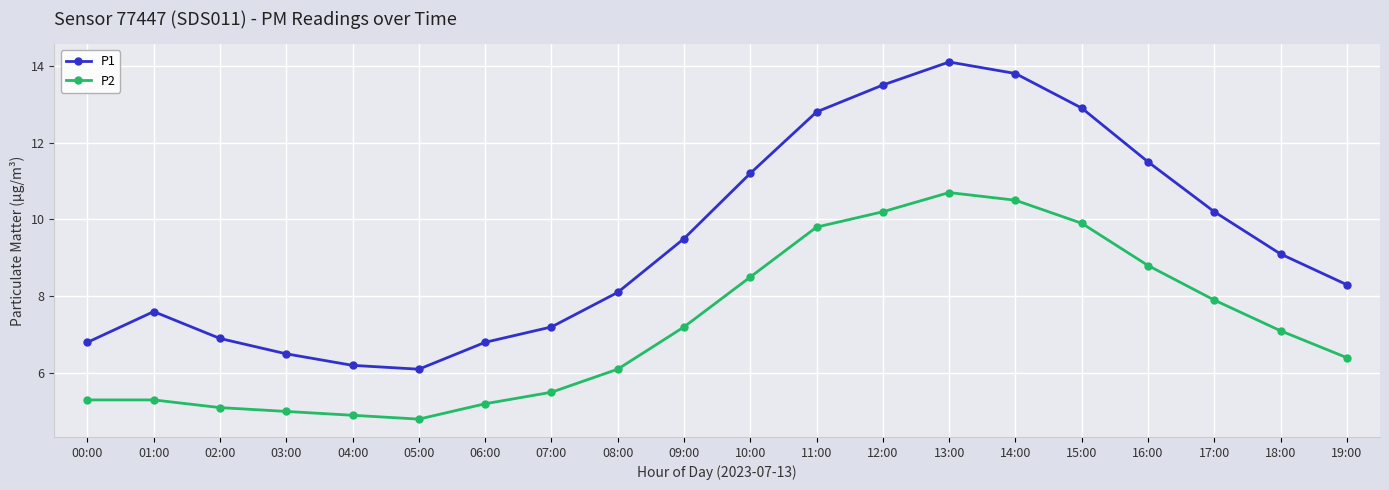

In P1, how many points are lower than both neighbors (excluding endpoints)?

1